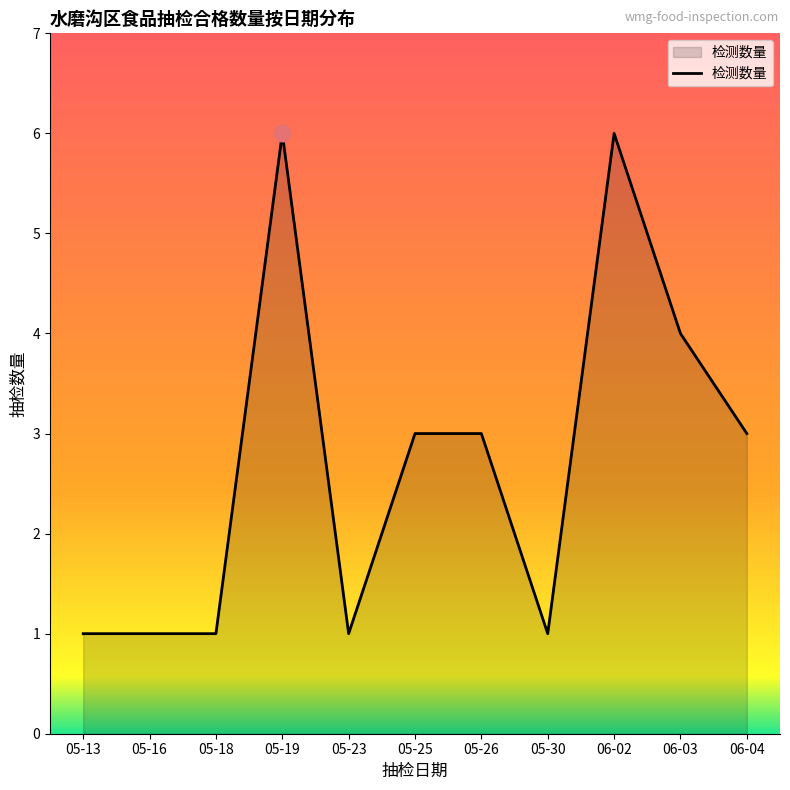

Reading right to left, what are all the values shown in this chart?

06-04=3	06-03=4	06-02=6	05-30=1	05-26=3	05-25=3	05-23=1	05-19=6	05-18=1	05-16=1	05-13=1